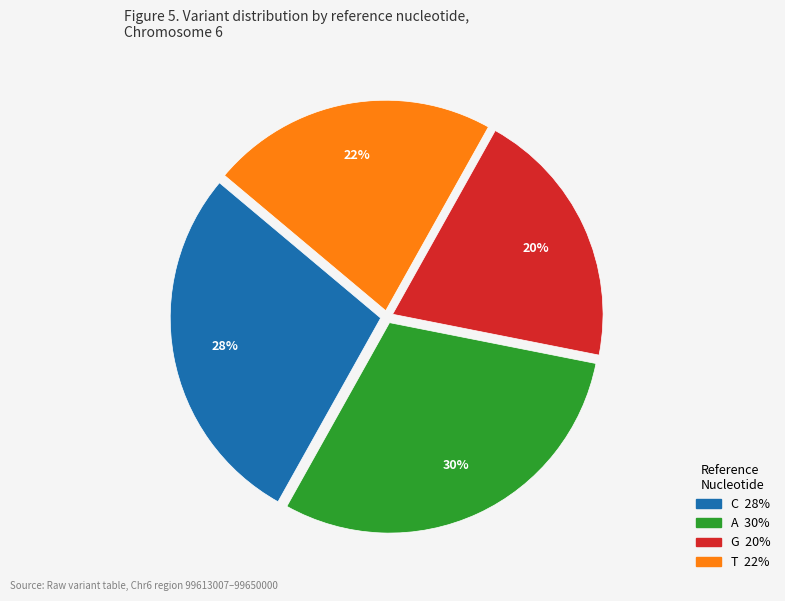

How many slices are in this pie chart?

4